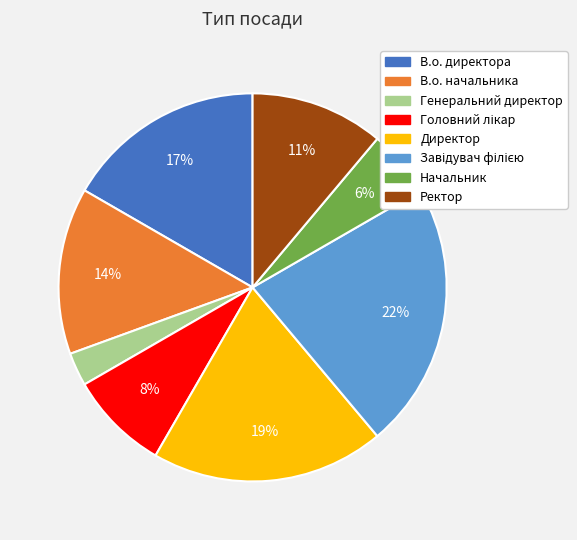

How many slices are in this pie chart?

8